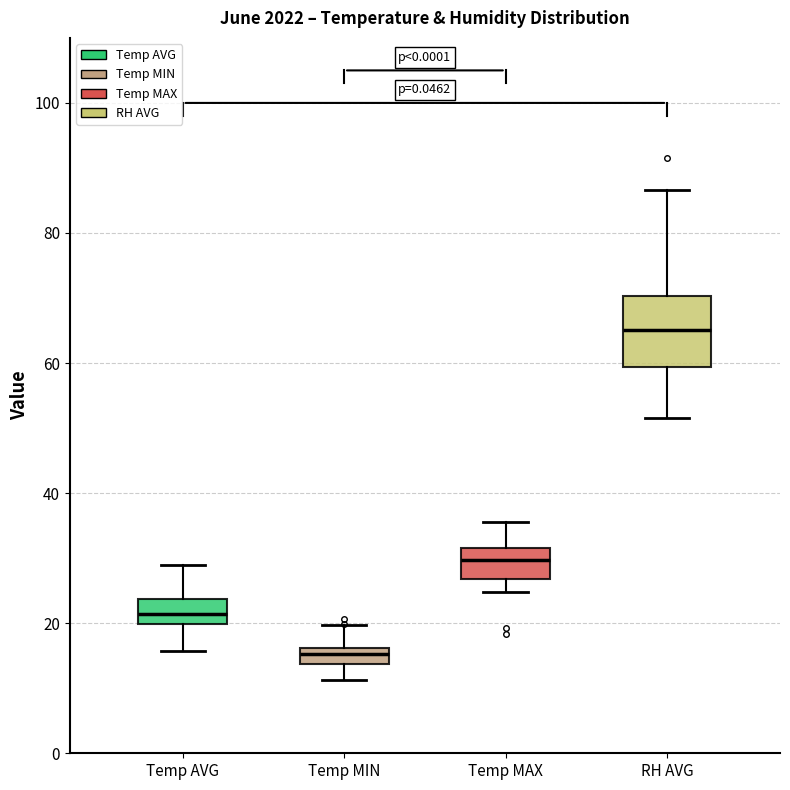

Which box has the lowest median line?

Temp MIN